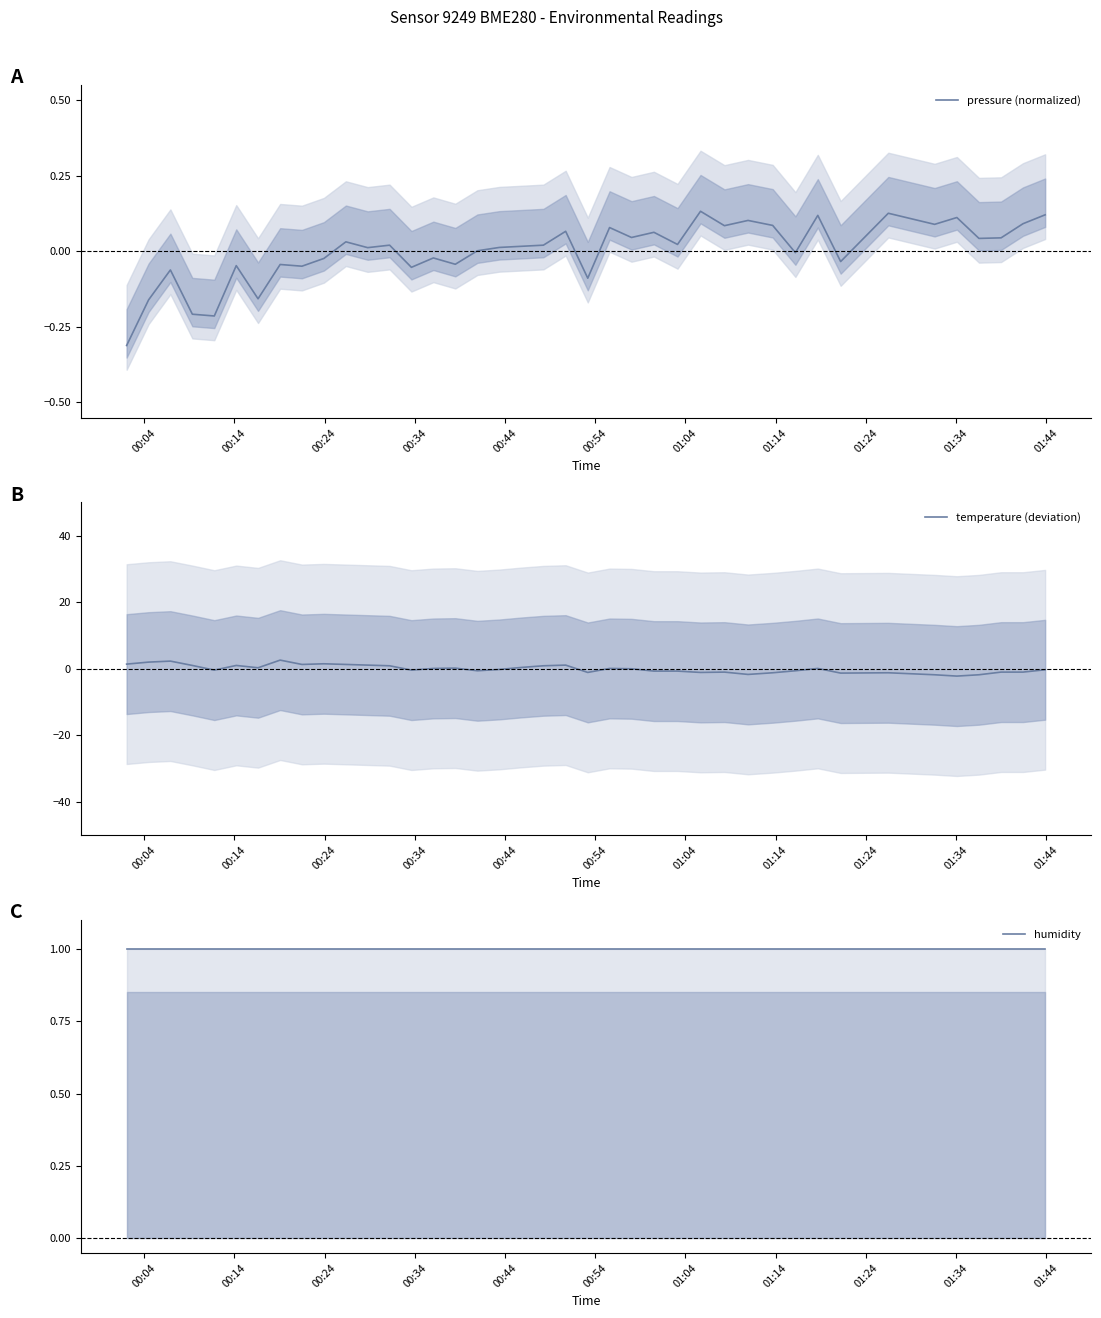

Rank the series by their maximum value, from highest to lowest.

temperature (deviation), humidity, pressure (normalized)